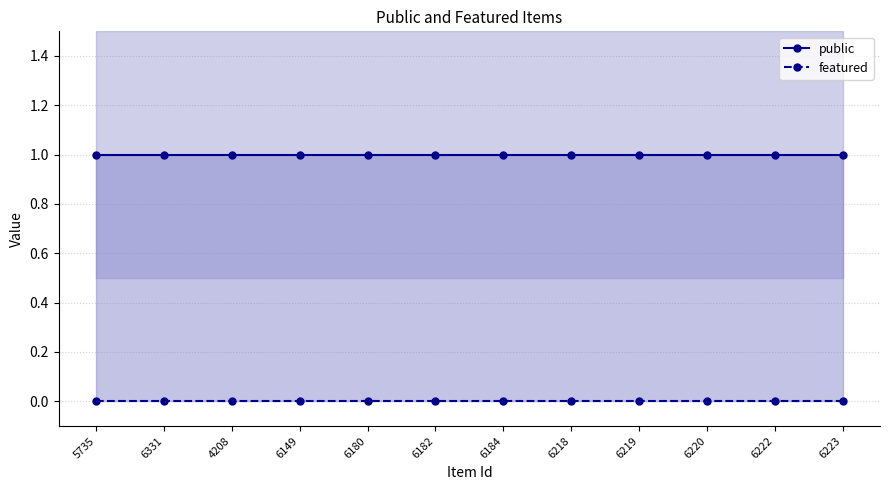

List the series in order of their peak value, highest first.

public, featured